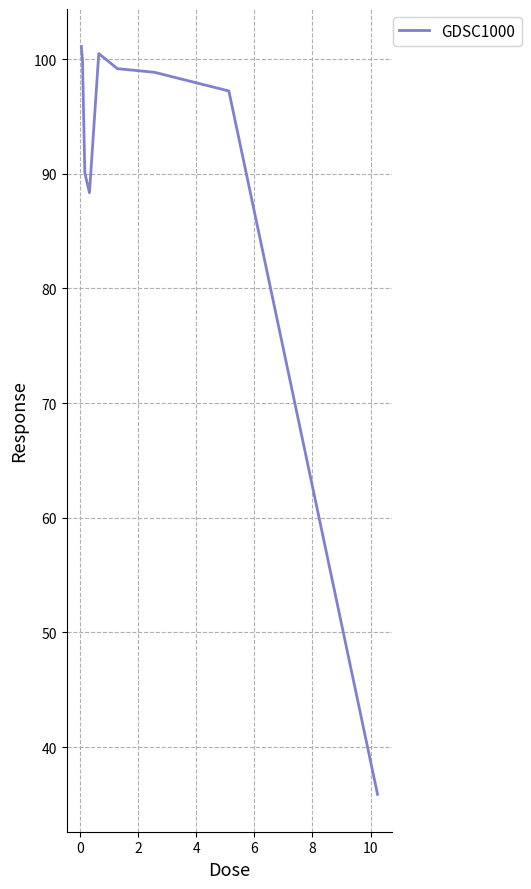

What is the sum of all values?

811.0